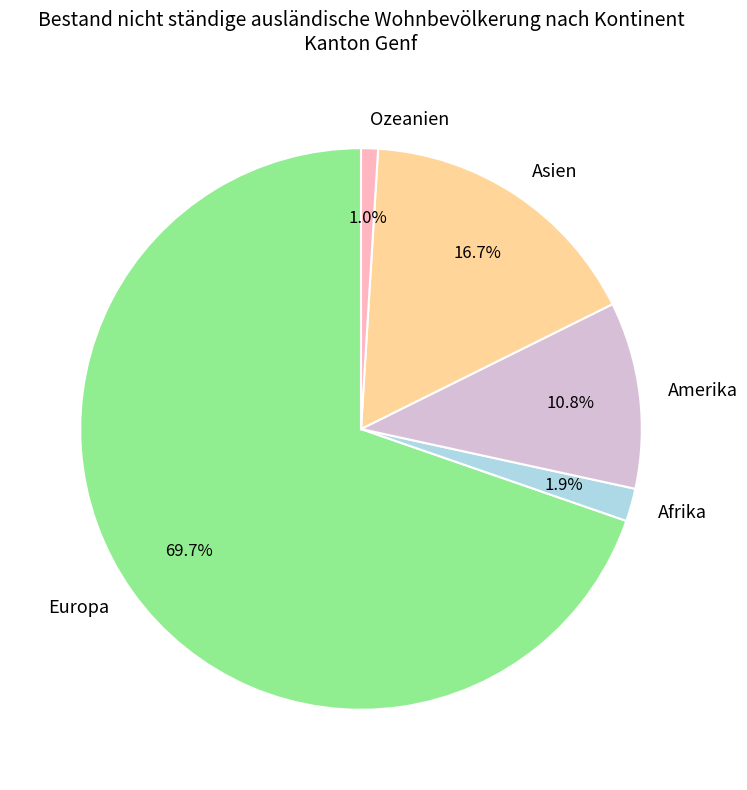

To the nearest percent, what is the difference between the largest and smallest slice percentages?

69%